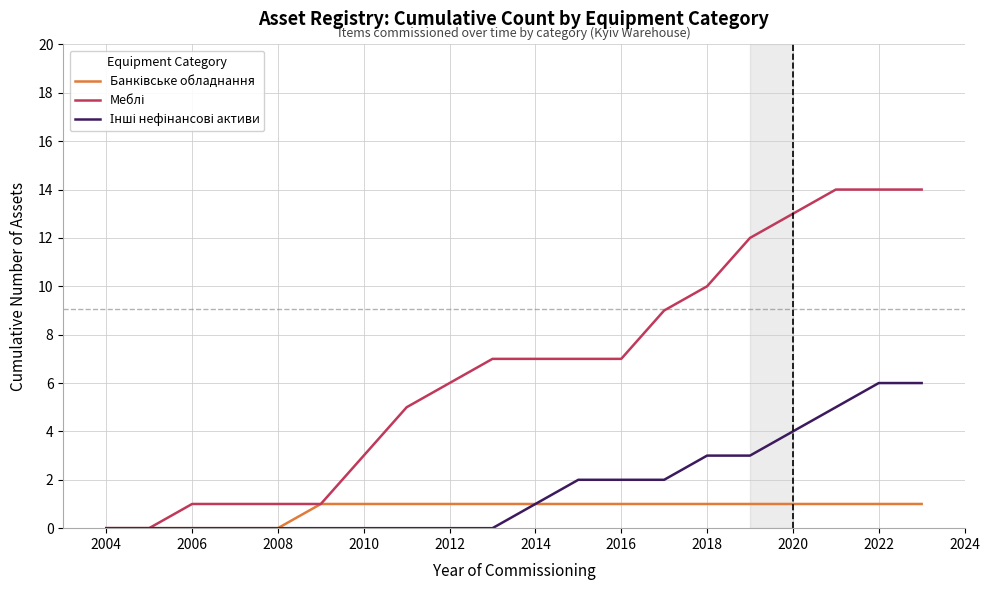

What is the maximum value shown in the chart?

14